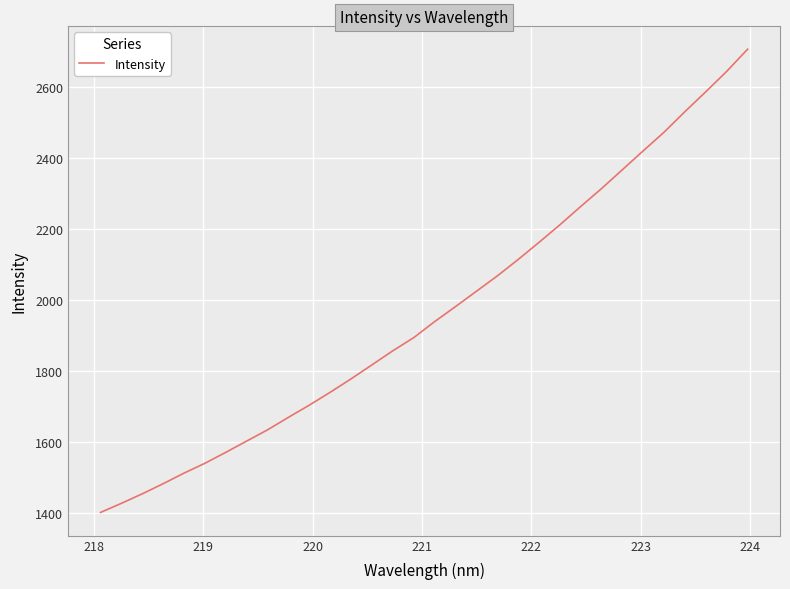

What is the difference between the maximum and minimum values?

1303.1